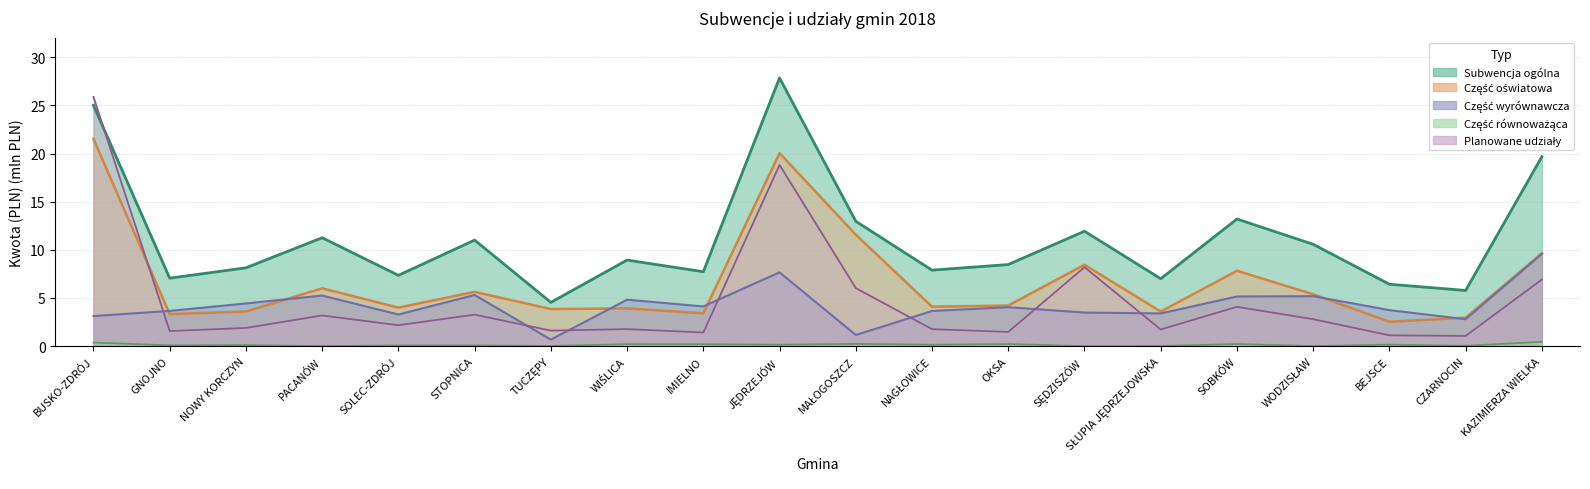

Reading right to left, what are all the values shown in this chart?

Subwencja ogólna: 19.7	5.8	6.4	10.6	13.2	7.0	11.9	8.5	7.9	13.0	27.9	7.7	8.9	4.5	11.0	7.3	11.3	8.1	7.1	25.0
Część oświatowa: 9.6	3.0	2.5	5.4	7.8	3.6	8.4	4.2	4.1	11.6	20.0	3.4	3.9	3.8	5.6	4.0	6.0	3.6	3.3	21.5
Część wyrównawcza: 9.6	2.8	3.7	5.2	5.2	3.4	3.5	4.0	3.7	1.2	7.7	4.1	4.8	0.7	5.3	3.3	5.3	4.4	3.7	3.1
Część równoważąca: 0.4	0.0	0.2	0.0	0.2	0.0	0.0	0.2	0.1	0.2	0.1	0.2	0.2	0.0	0.1	0.1	0.0	0.1	0.1	0.4
Planowane udziały: 6.9	1.1	1.1	2.8	4.1	1.7	8.2	1.5	1.8	6.0	18.8	1.4	1.8	1.6	3.3	2.2	3.2	1.9	1.6	25.9